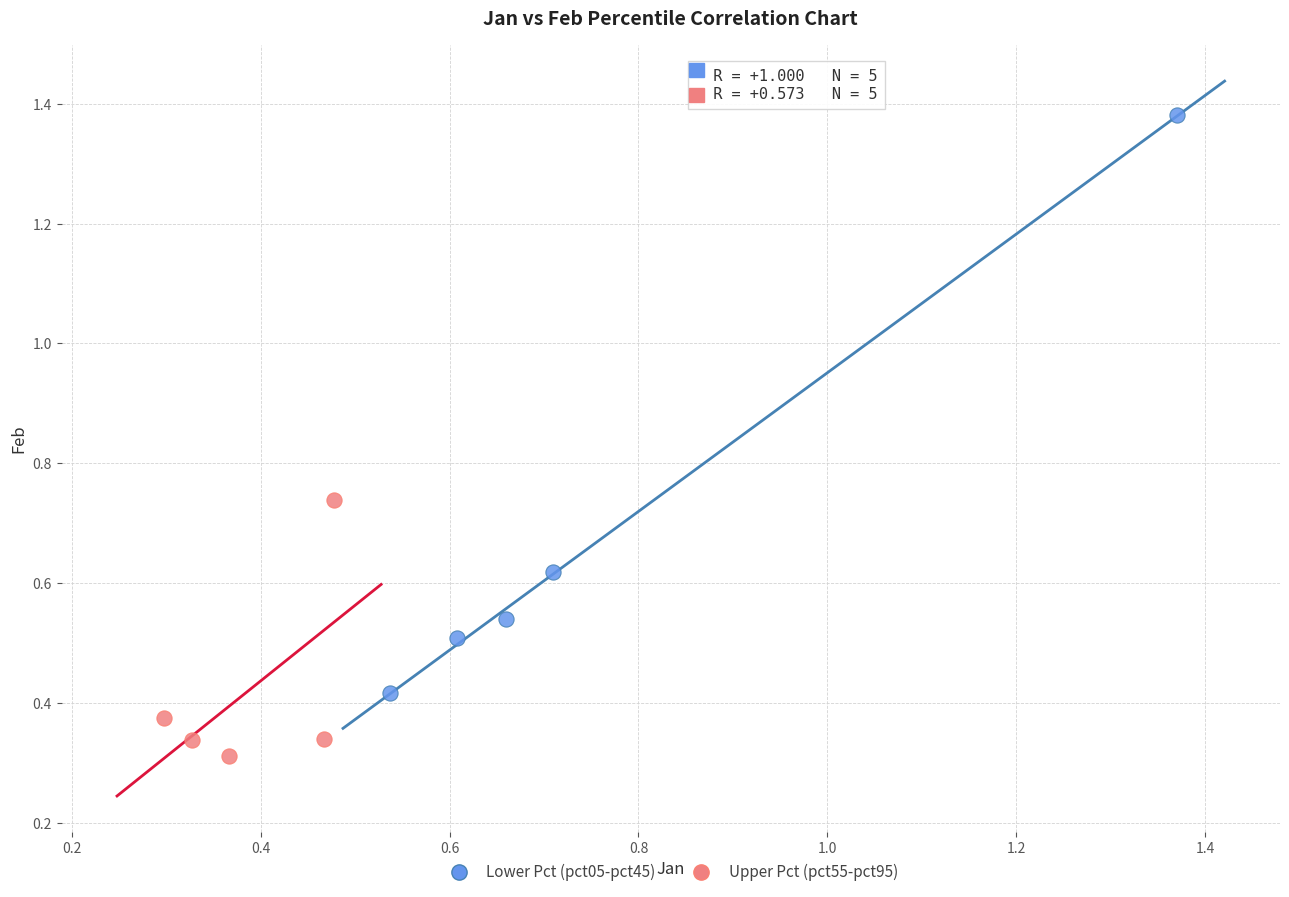

Which series contains the highest Y value?

Lower Pct (pct05-pct45)